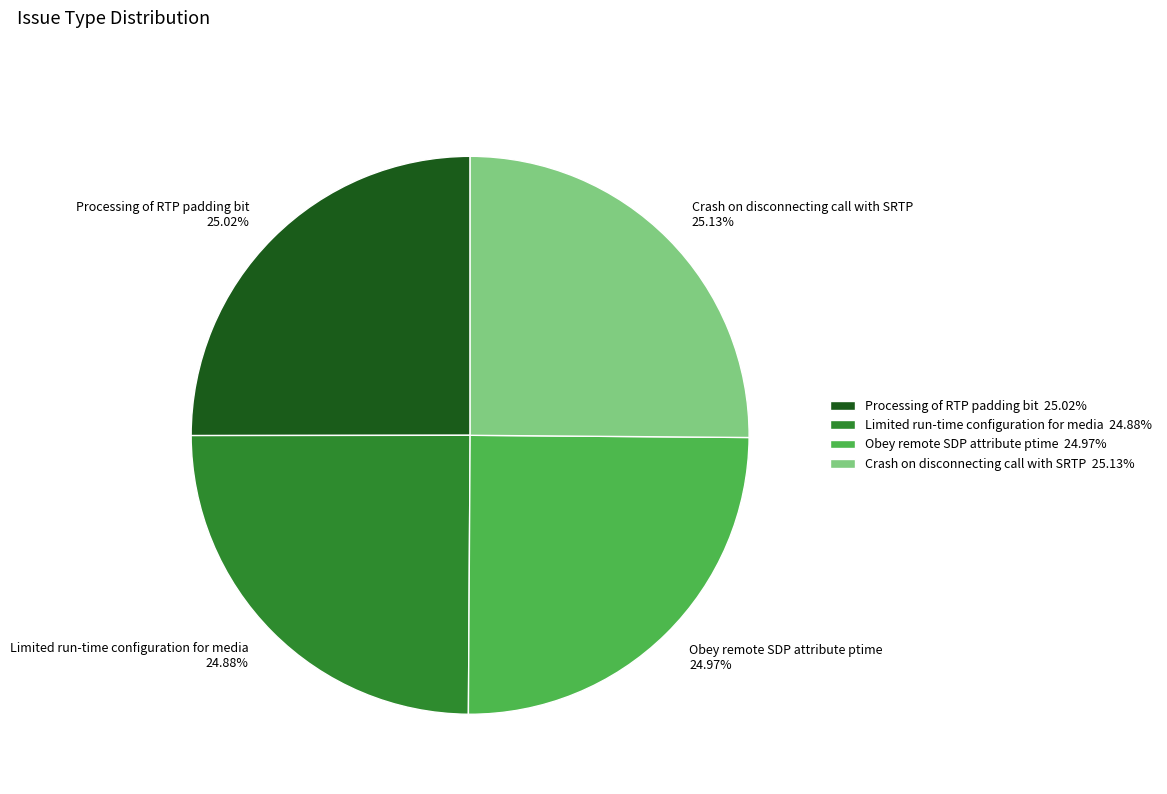

Is there a majority slice in this chart?

No